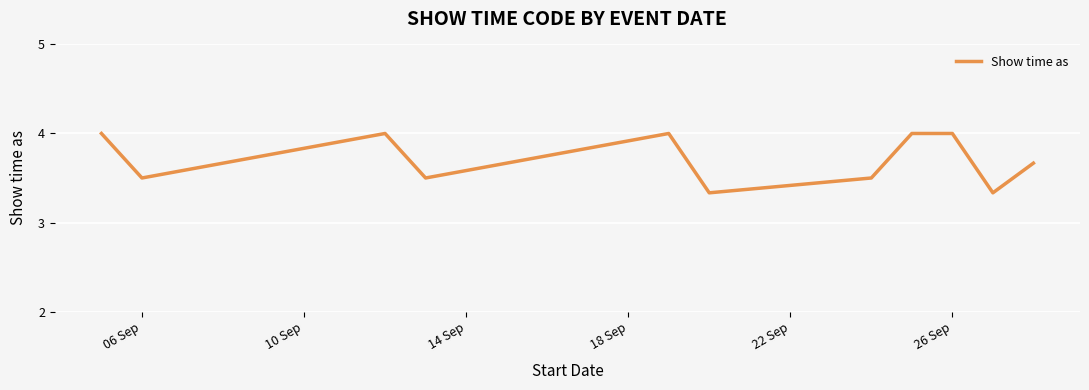

What is the greatest value displayed?

4.0